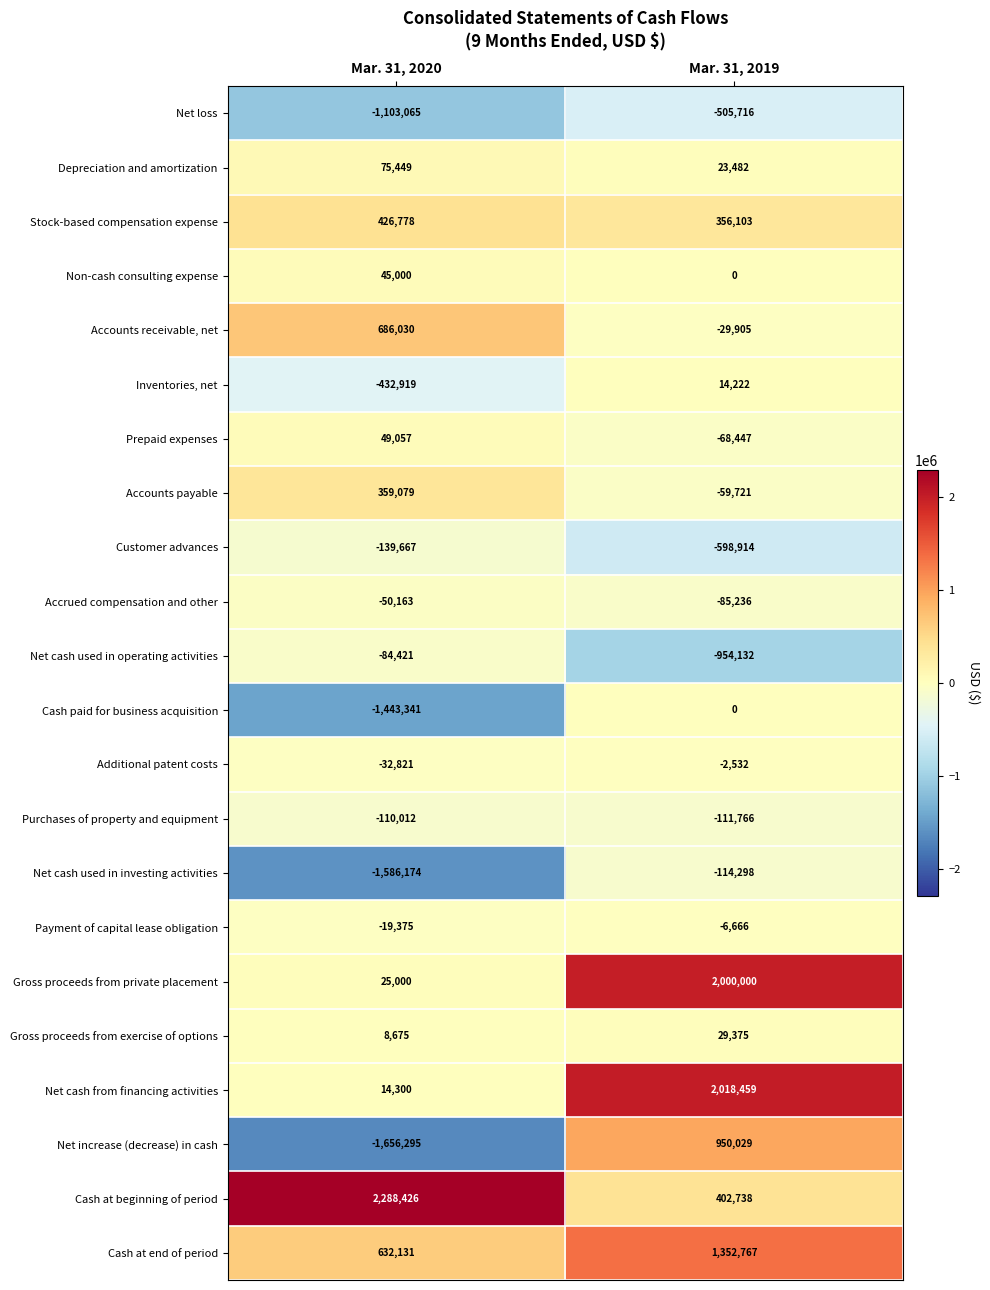

What is the smallest value displayed?

-1656295